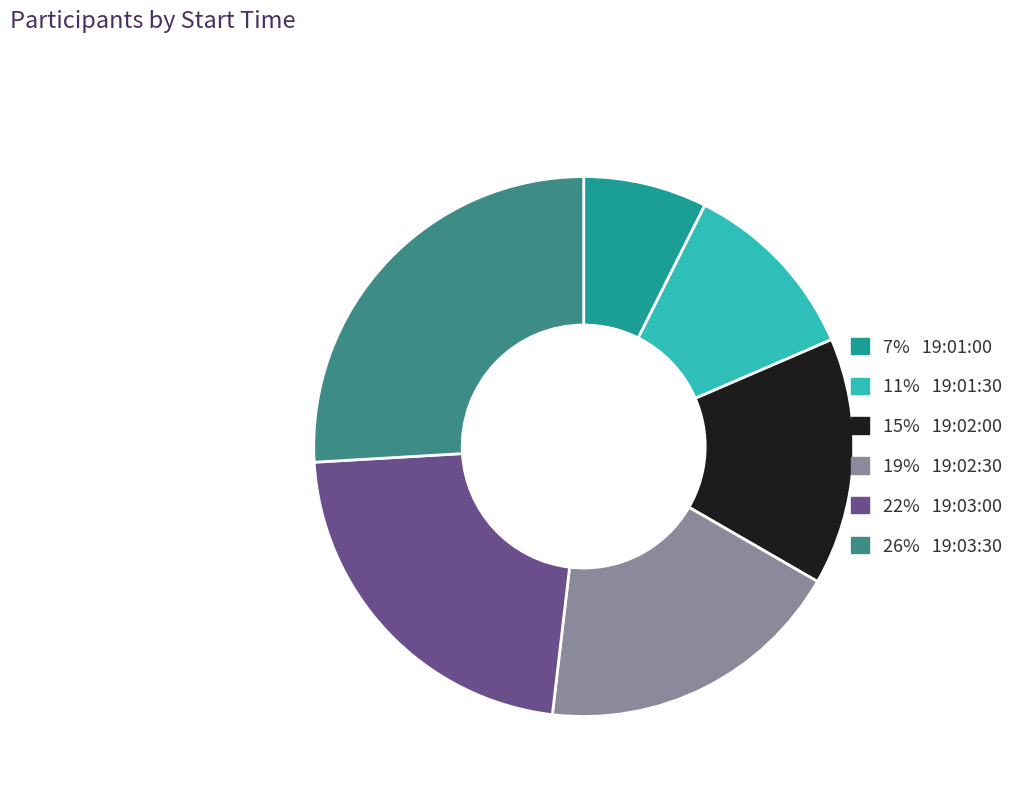

Is there a majority slice in this chart?

No